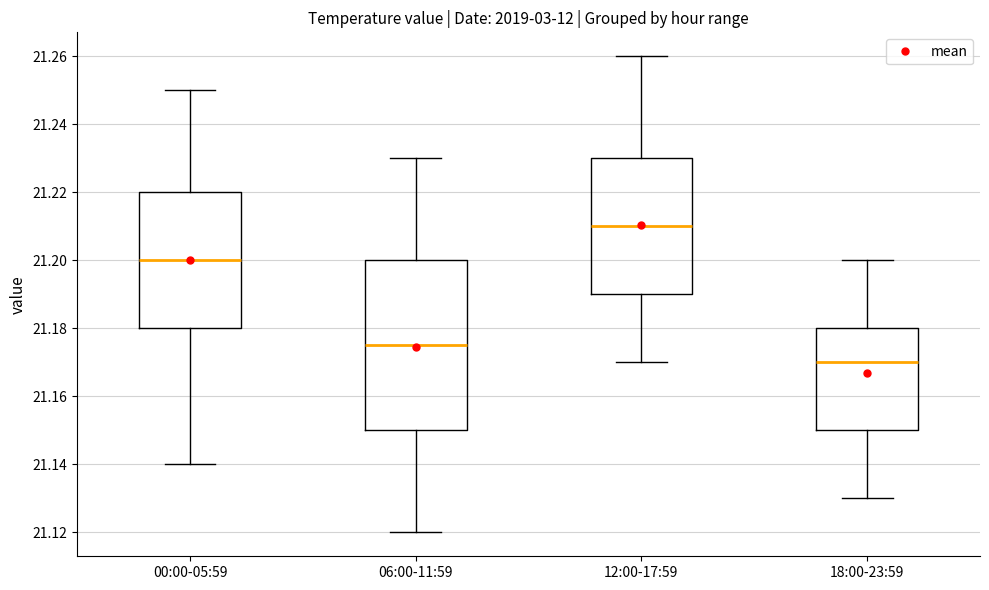

Comparing the boxes themselves (not the whiskers), which one is the tallest?

06:00-11:59